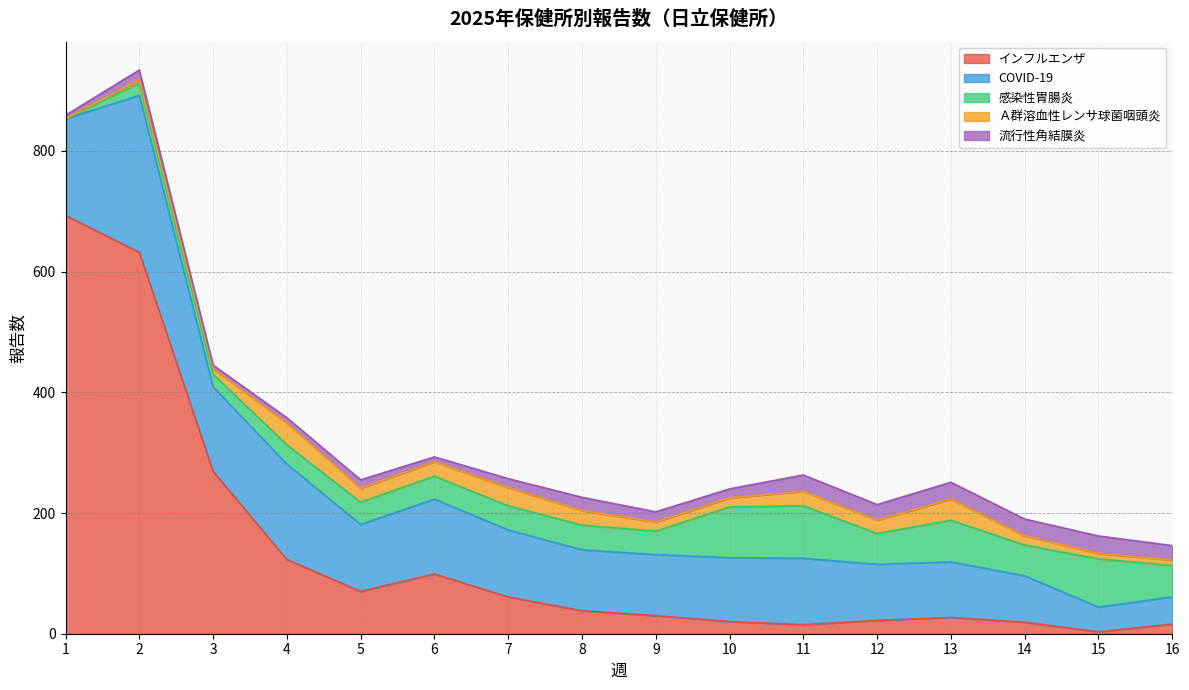

What is the difference between the maximum and minimum values in the 流行性角結膜炎 series?

23